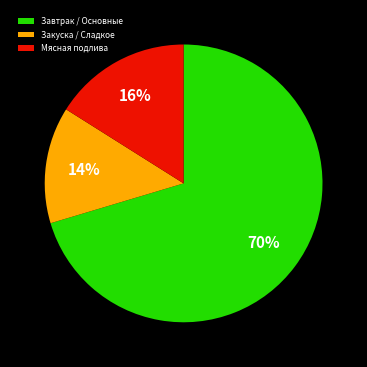

Between Завтрак / Основные and Мясная подлива, which is larger?

Завтрак / Основные